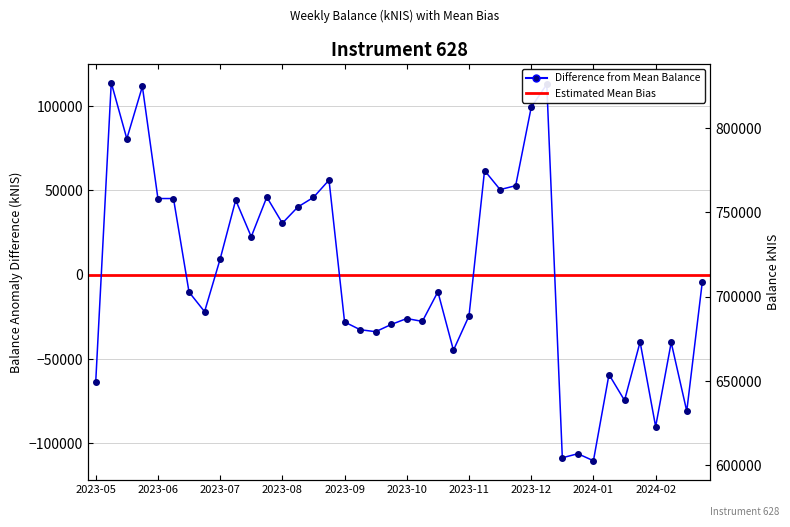

How many values exceed -10184?

19